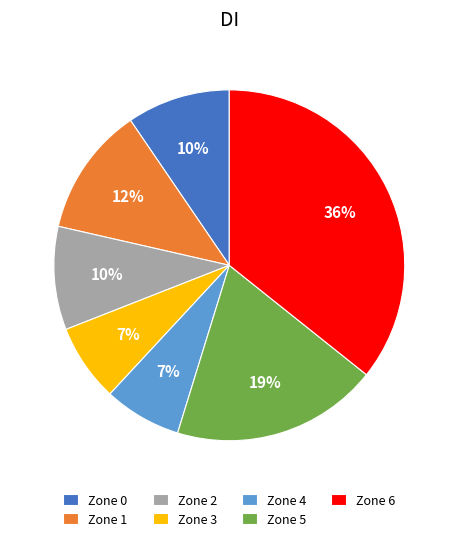

How many segments does this pie chart have?

7